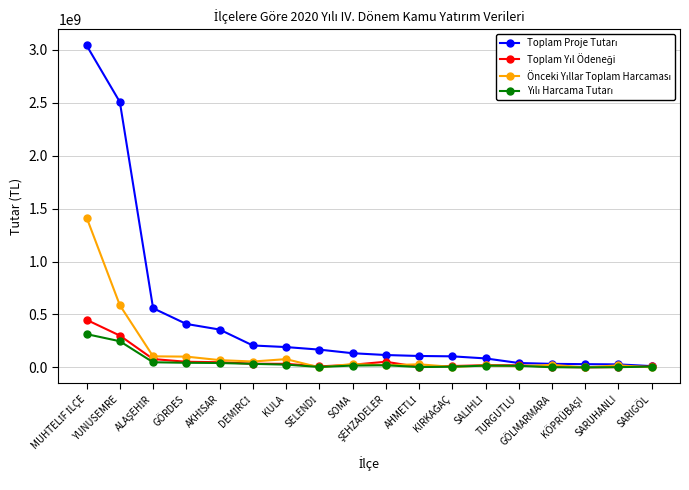

How many lines are shown in the chart?

4